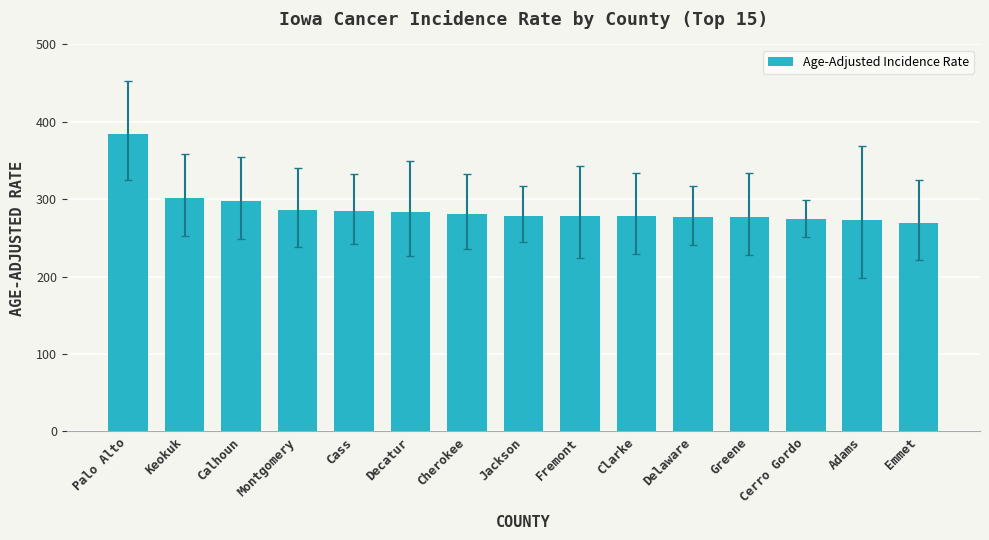

What is the label of the 12th bar from the left?

Greene